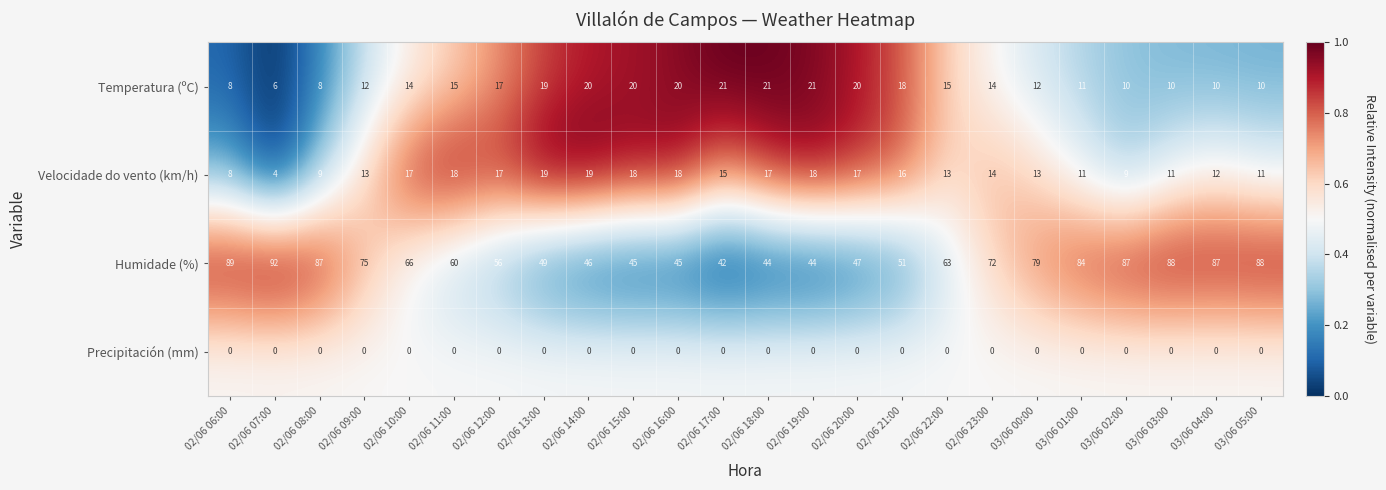

At how many categories does at least one series exceed 0?

24